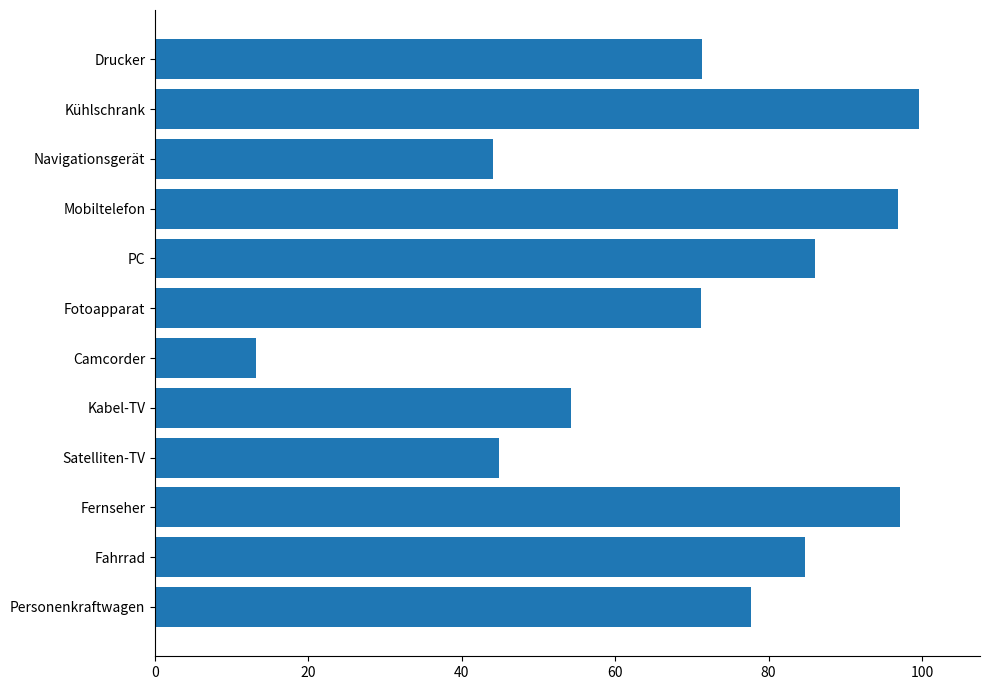

What is the difference between the maximum and minimum values?

86.5